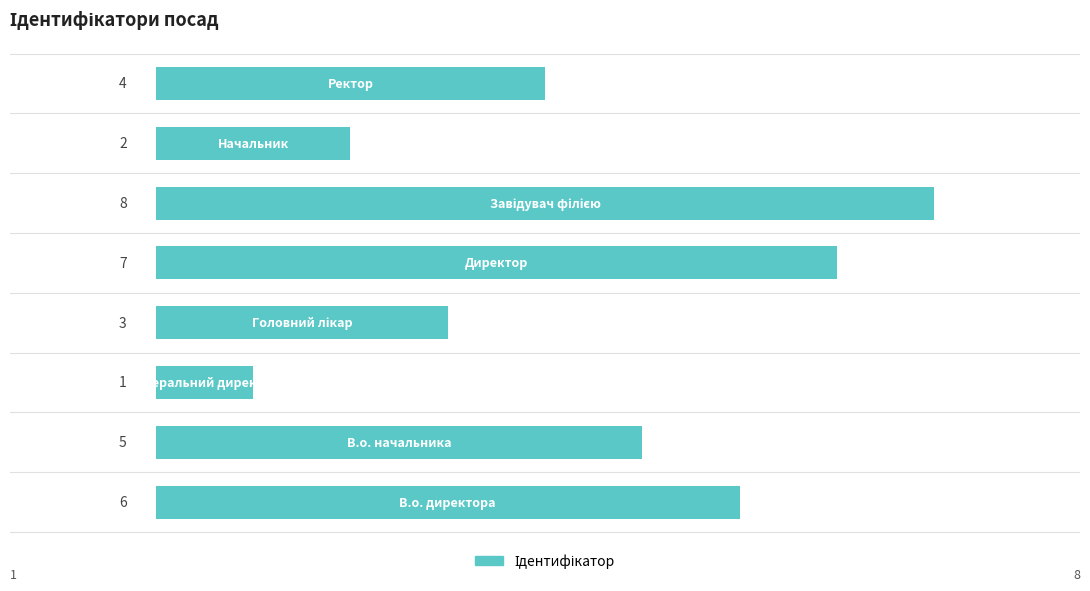

How many bars are there in total?

8